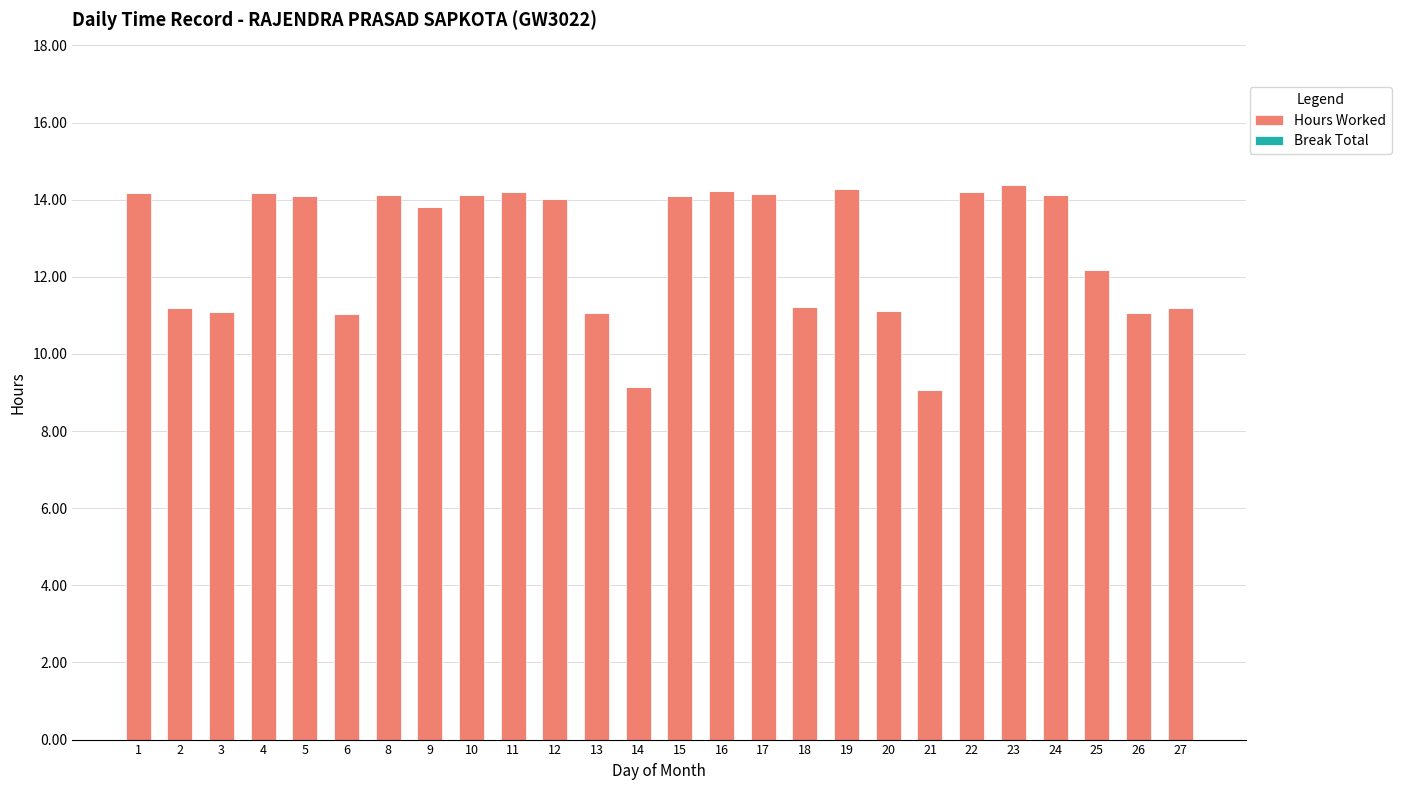

Does the chart contain any negative values?

No